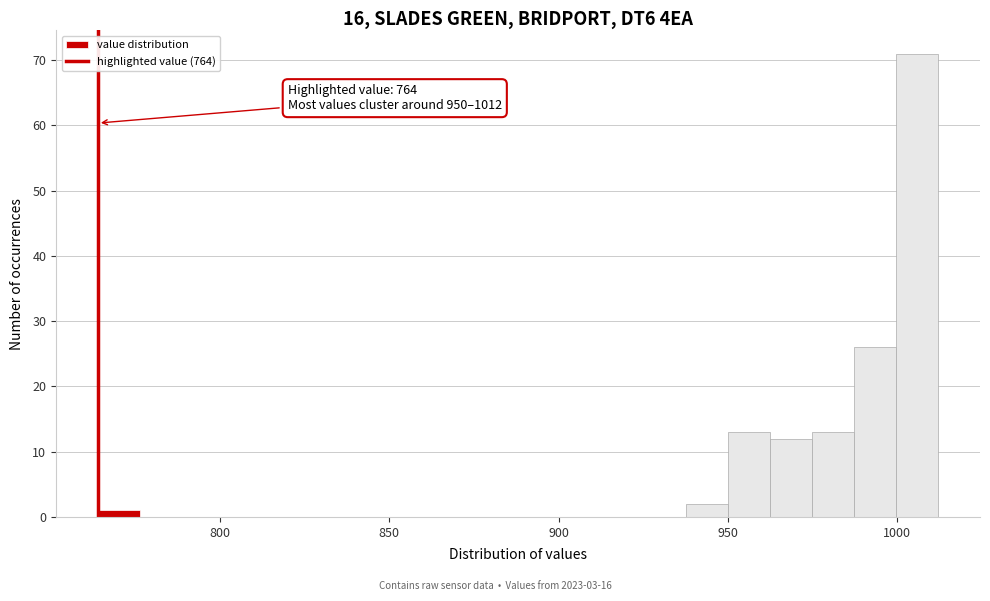

Read against the x-axis, roughly where is the centre of the tallest bar?

1005